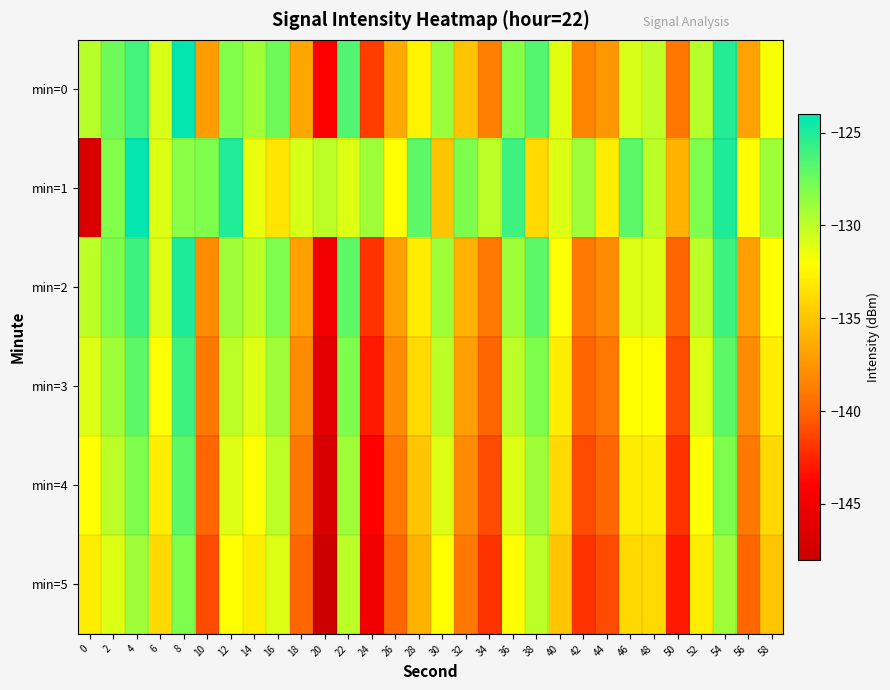

Reading left to right, transcribe all the data shown in this chart.

min=0: 0=-129.8	2=-127.5	4=-126.2	6=-130.8	8=-124.1	10=-137.1	12=-128.1	14=-129.1	16=-127.5	18=-136.6	20=-144.2	22=-126.6	24=-141.6	26=-136.5	28=-132.6	30=-128.8	32=-135.1	34=-138.7	36=-128.3	38=-126.7	40=-131.1	42=-138.4	44=-137.3	46=-130.8	48=-130.1	50=-139.1	52=-129.8	54=-125.1	56=-136.9	58=-131.8
min=1: 0=-146.7	2=-128.1	4=-124.2	6=-131.0	8=-128.4	10=-128.0	12=-125.1	14=-131.4	16=-133.3	18=-130.8	20=-130.0	22=-131.0	24=-129.0	26=-132.0	28=-127.0	30=-135.0	32=-128.0	34=-130.0	36=-126.0	38=-134.0	40=-131.0	42=-129.0	44=-133.0	46=-127.0	48=-130.0	50=-136.0	52=-128.0	54=-125.0	56=-132.0	58=-129.0
min=2: 0=-130.0	2=-128.0	4=-126.0	6=-131.0	8=-125.0	10=-138.0	12=-129.0	14=-130.0	16=-128.0	18=-137.0	20=-145.0	22=-127.0	24=-142.0	26=-137.0	28=-133.0	30=-129.0	32=-136.0	34=-139.0	36=-129.0	38=-127.0	40=-132.0	42=-139.0	44=-138.0	46=-131.0	48=-131.0	50=-140.0	52=-130.0	54=-126.0	56=-137.0	58=-132.0
min=3: 0=-131.0	2=-129.0	4=-127.0	6=-132.0	8=-126.0	10=-139.0	12=-130.0	14=-131.0	16=-129.0	18=-138.0	20=-146.0	22=-128.0	24=-143.0	26=-138.0	28=-134.0	30=-130.0	32=-137.0	34=-140.0	36=-130.0	38=-128.0	40=-133.0	42=-140.0	44=-139.0	46=-132.0	48=-132.0	50=-141.0	52=-131.0	54=-127.0	56=-138.0	58=-133.0
min=4: 0=-132.0	2=-130.0	4=-128.0	6=-133.0	8=-127.0	10=-140.0	12=-131.0	14=-132.0	16=-130.0	18=-139.0	20=-147.0	22=-129.0	24=-144.0	26=-139.0	28=-135.0	30=-131.0	32=-138.0	34=-141.0	36=-131.0	38=-129.0	40=-134.0	42=-141.0	44=-140.0	46=-133.0	48=-133.0	50=-142.0	52=-132.0	54=-128.0	56=-139.0	58=-134.0
min=5: 0=-133.0	2=-131.0	4=-129.0	6=-134.0	8=-128.0	10=-141.0	12=-132.0	14=-133.0	16=-131.0	18=-140.0	20=-148.0	22=-130.0	24=-145.0	26=-140.0	28=-136.0	30=-132.0	32=-139.0	34=-142.0	36=-132.0	38=-130.0	40=-135.0	42=-142.0	44=-141.0	46=-134.0	48=-134.0	50=-143.0	52=-133.0	54=-129.0	56=-140.0	58=-135.0